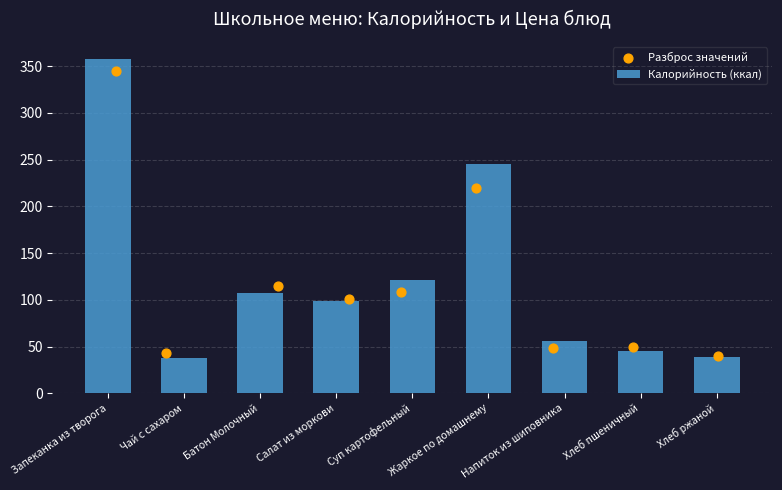

What is the sum of all Калорийность (ккал) values?

1107.5